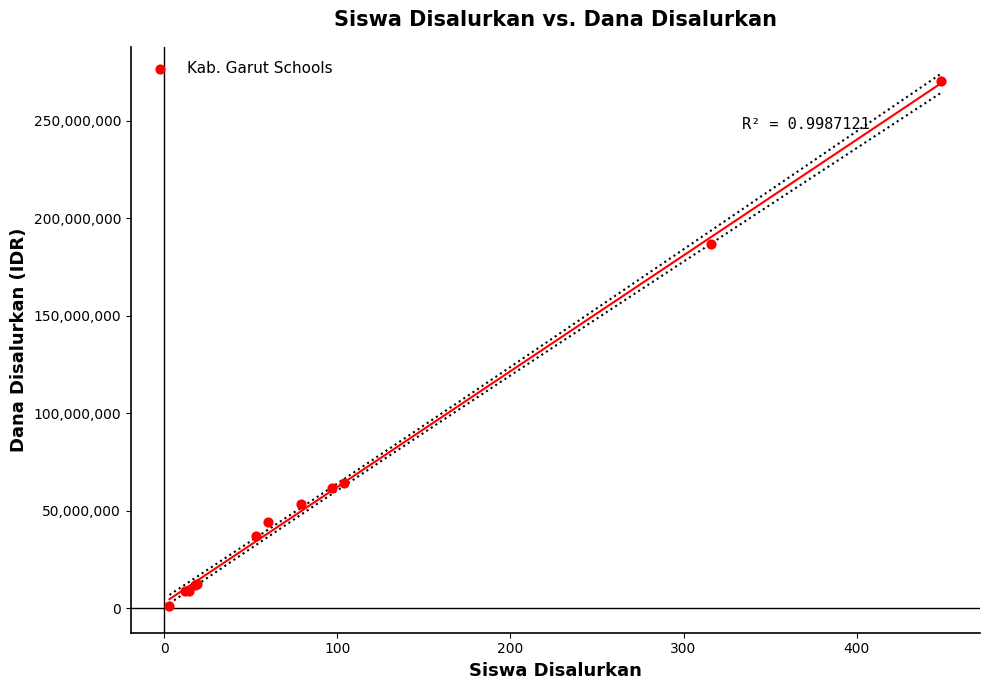

What Y value in the scatter plot is closest to 135750000?

186750000